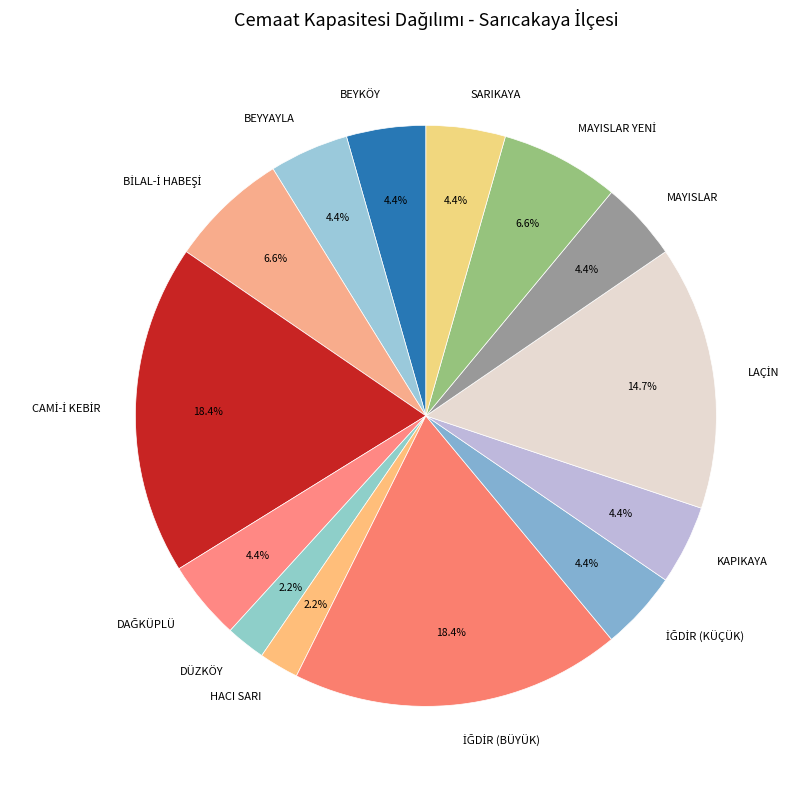

Does MAYISLAR represent more than half of the total?

No